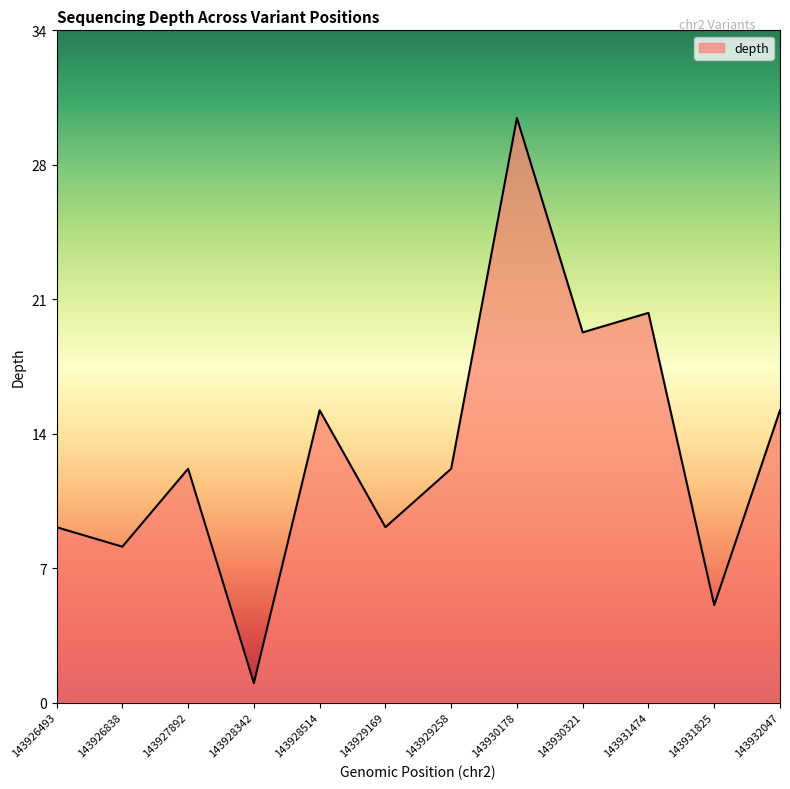

What is the sum of the values at 143931474 and 143929258?

32